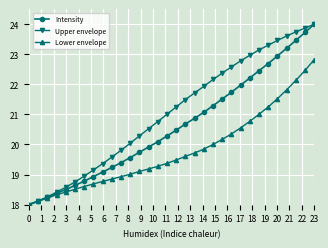

List the series in order of their overall mean, highest first.

Upper envelope, Intensity, Lower envelope